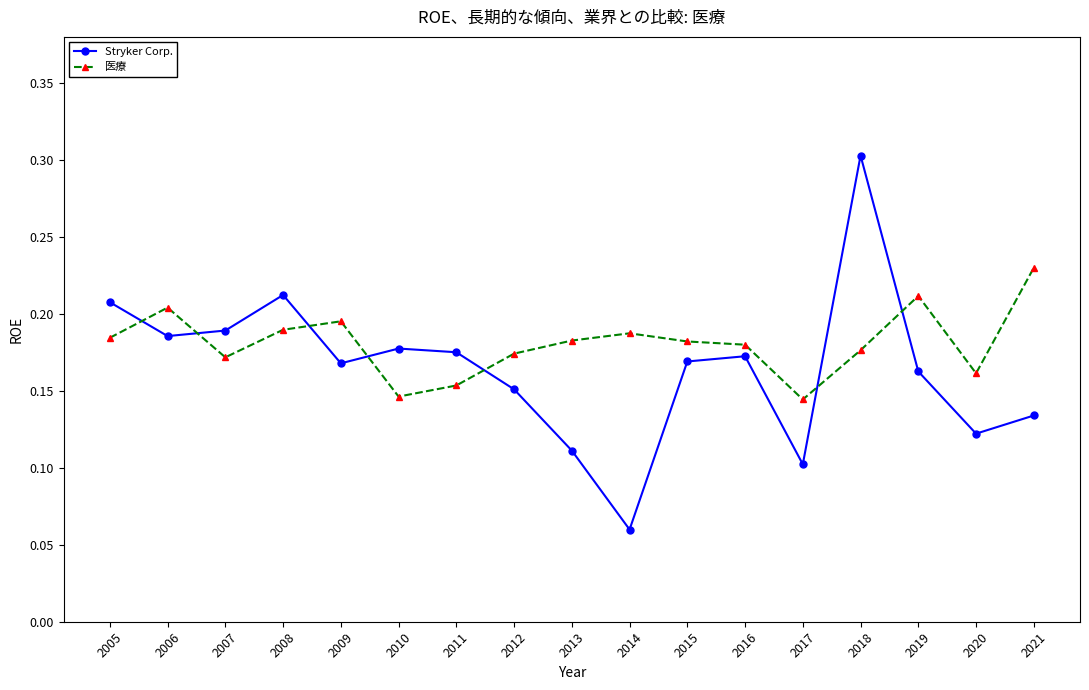

Is the value of Stryker Corp. at 2006 greater than the value of 医療 at 2007?

Yes